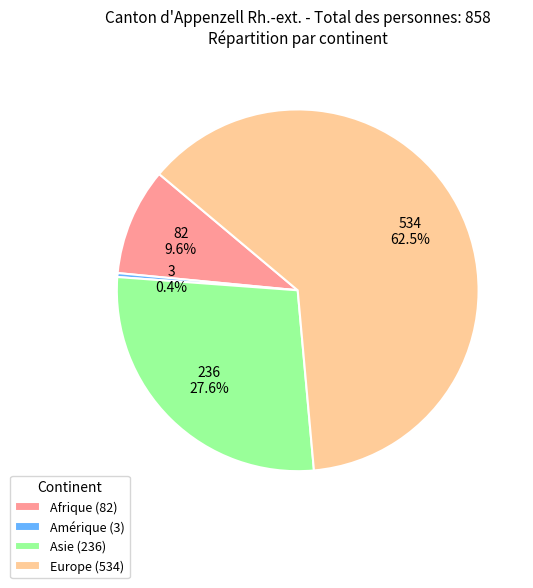

To the nearest percent, what is the difference between the largest and smallest slice percentages?

62%